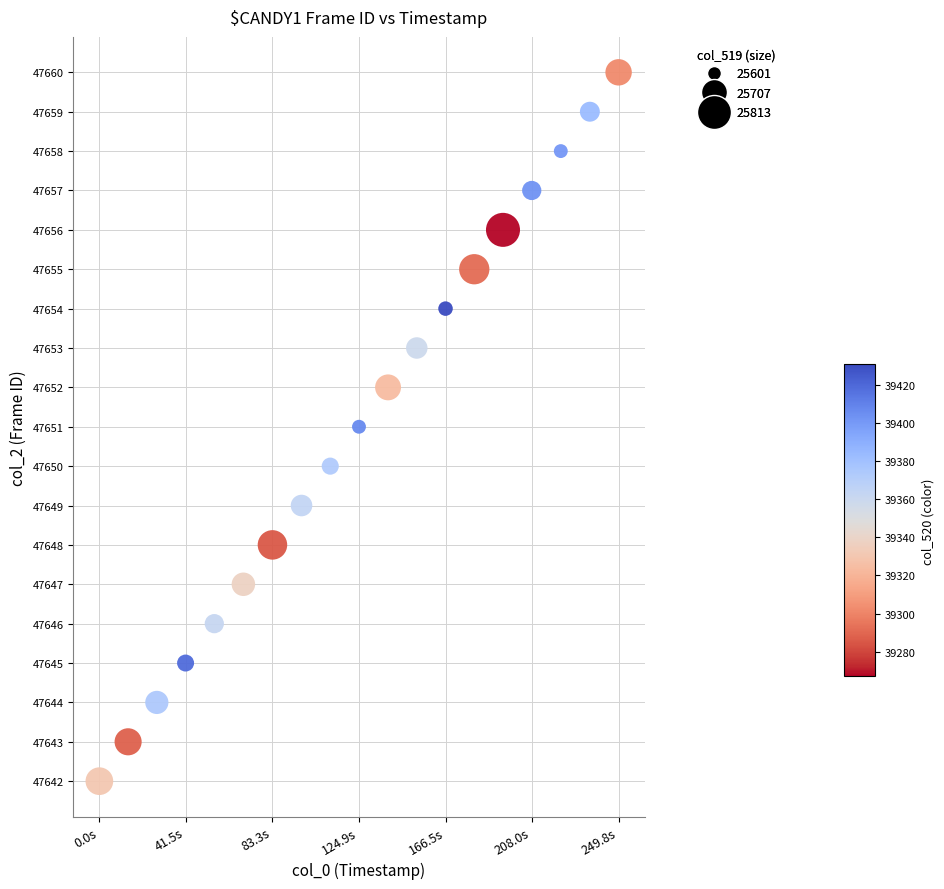

What is the range of Y values (max minus min)?

18